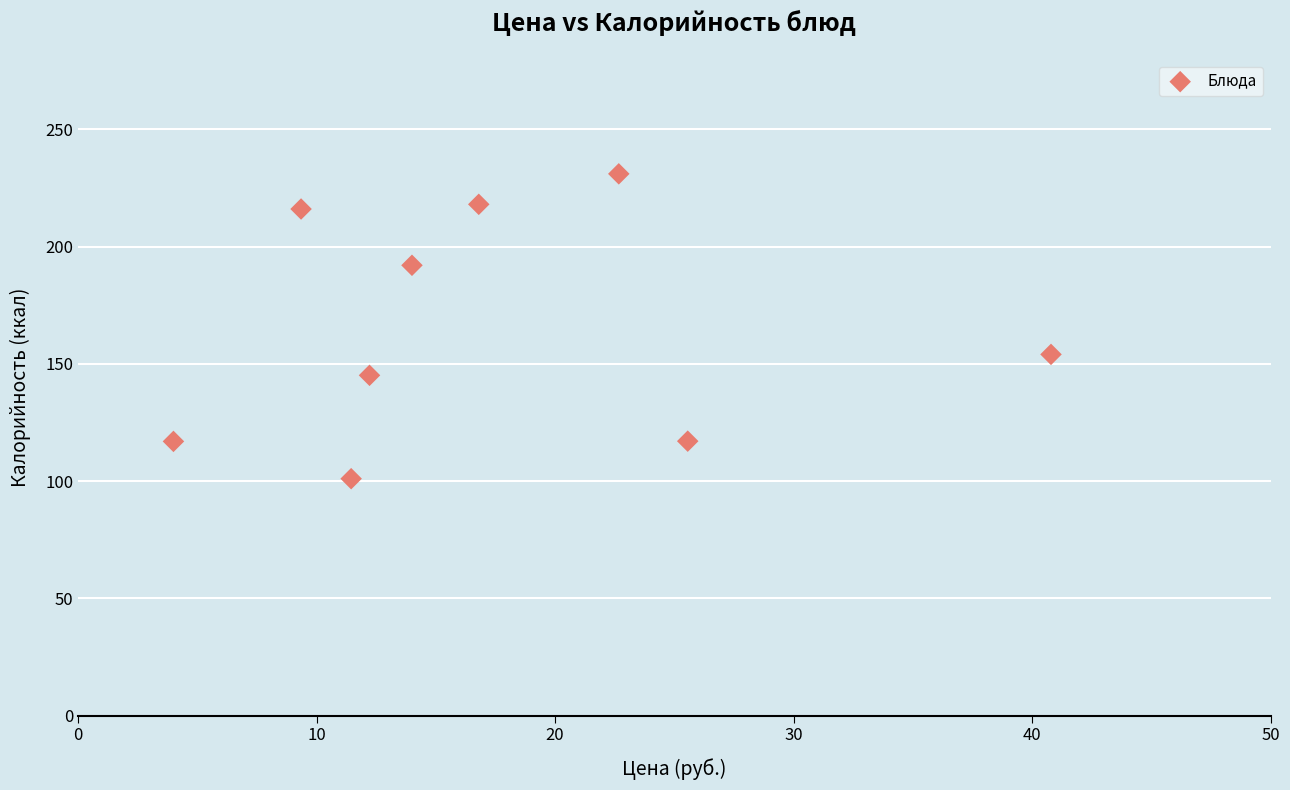

What Y value in the scatter plot is closest to 166?

154.0